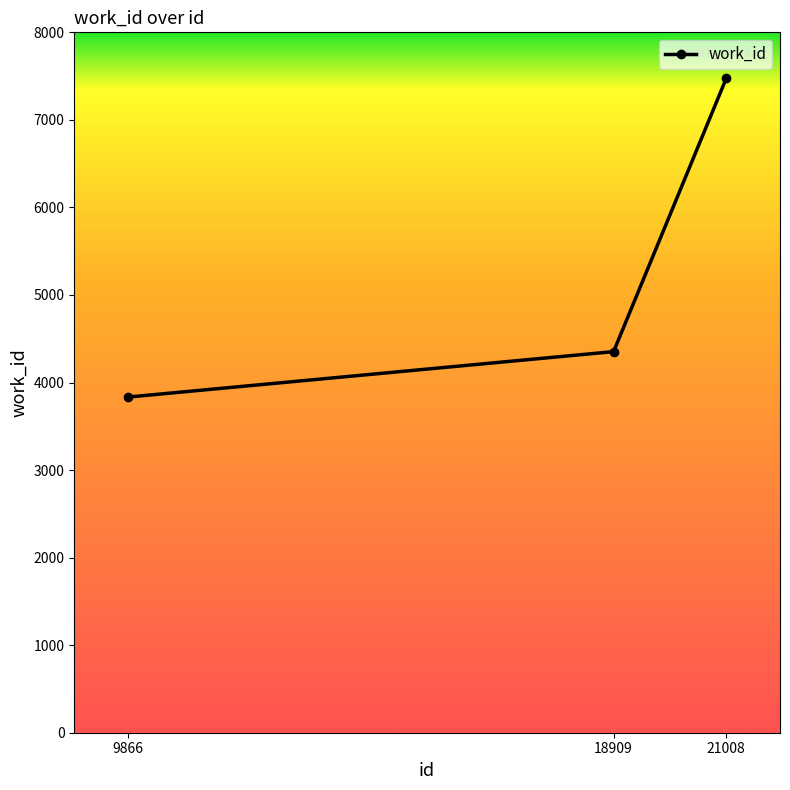

Rank the categories by value from highest to lowest.

21008, 18909, 9866